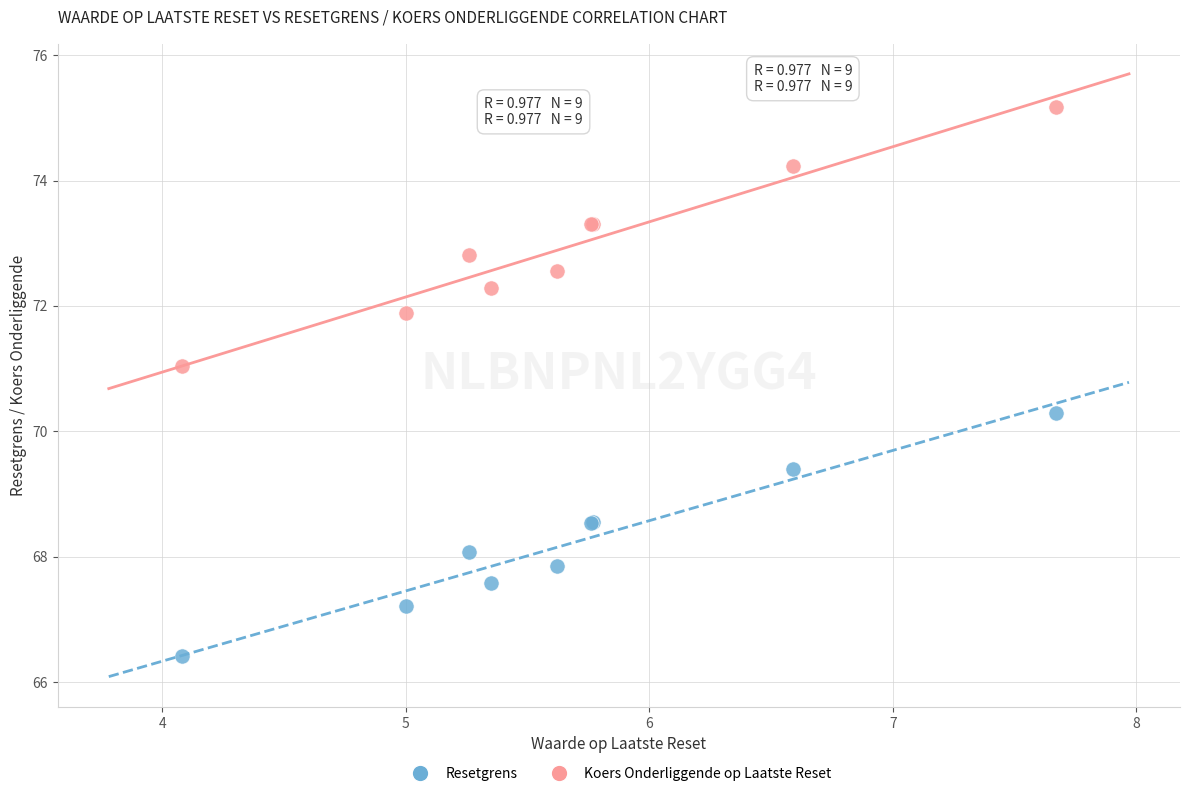

Which series contains the highest Y value?

Koers Onderliggende op Laatste Reset